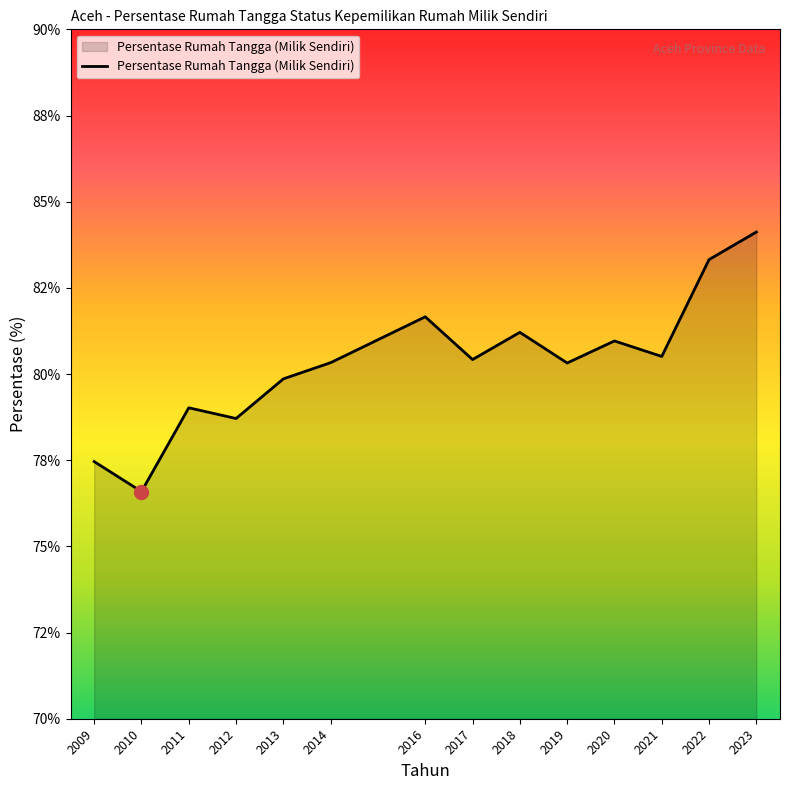

What is the value of the 14th point from the left?

84.1